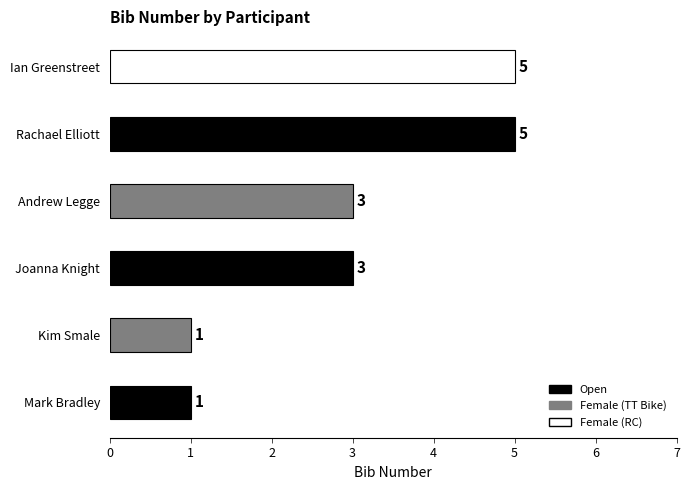

What is the change in value from Mark Bradley to Andrew Legge?

+2